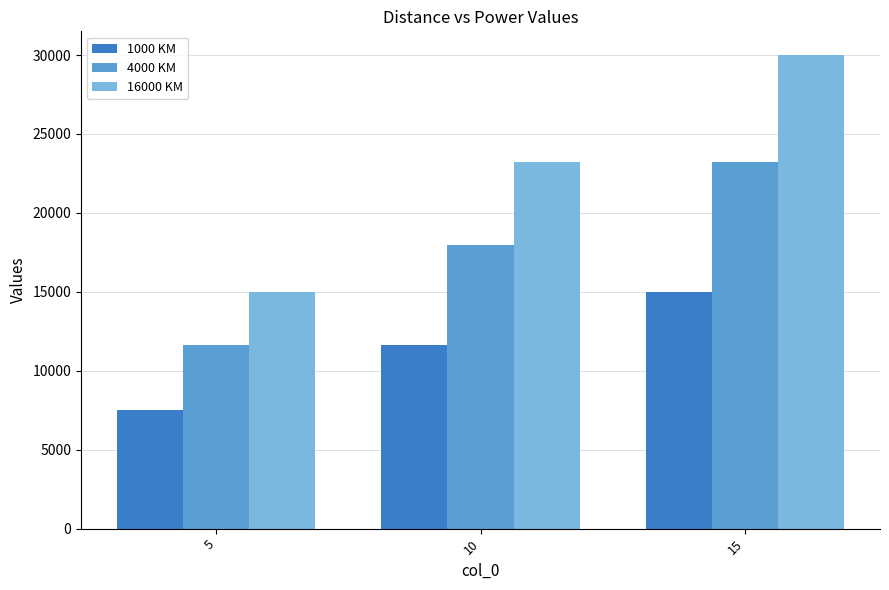

Reading left to right, list all the values displayed in this chart.

1000 KM: 7500.0	11614.2	15000.0
4000 KM: 11614.2	17985.3	23228.4
16000 KM: 15000.0	23228.4	30000.0